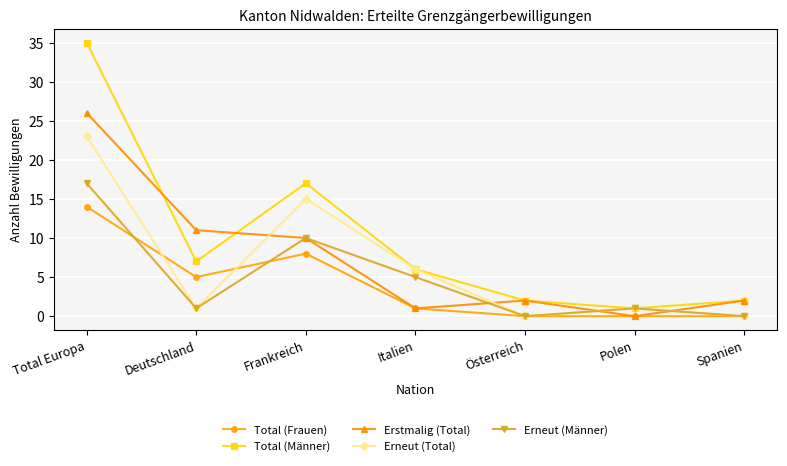

At which category does Total (Männer) reach its first local peak?

Frankreich